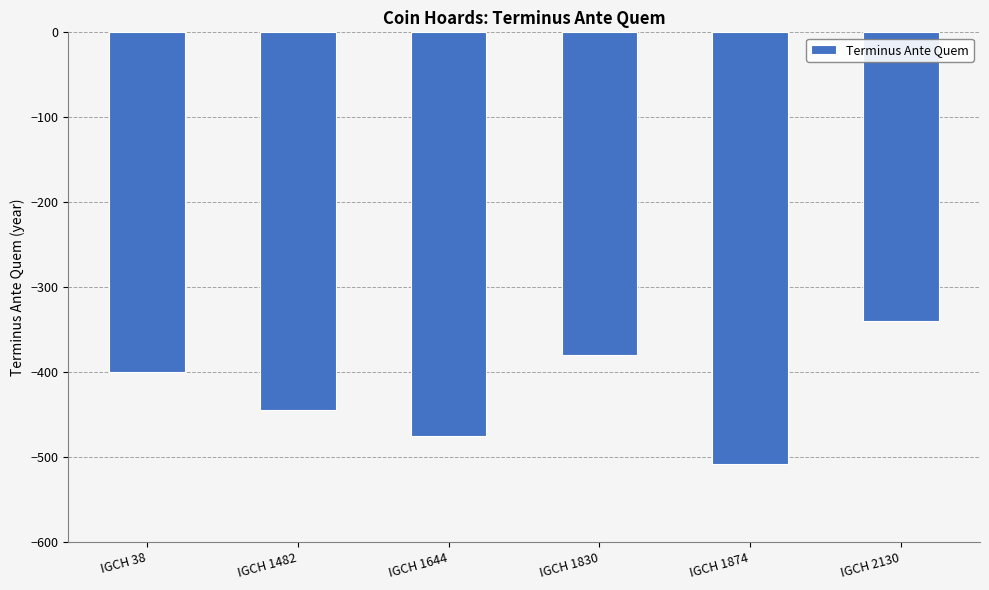

How many data points are less than -400?

3